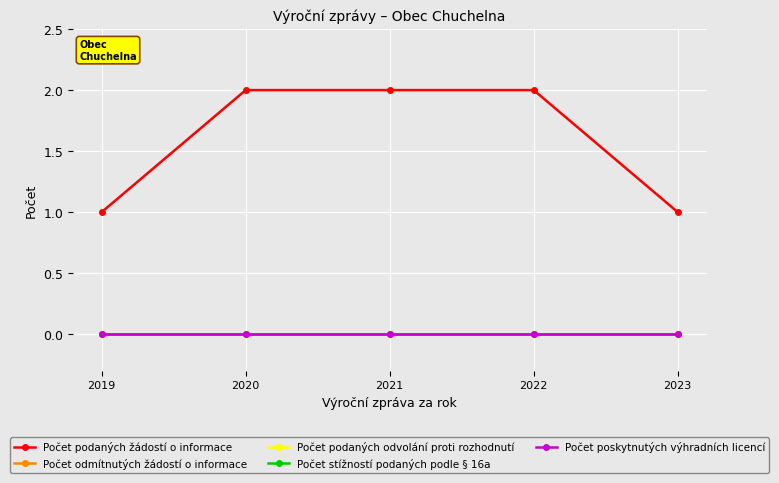

Reading right to left, what are all the values shown in this chart?

Počet podaných žádostí o informace: 2023=1	2022=2	2021=2	2020=2	2019=1
Počet odmítnutých žádostí o informace: 2023=0	2022=0	2021=0	2020=0	2019=0
Počet podaných odvolání proti rozhodnutí: 2023=0	2022=0	2021=0	2020=0	2019=0
Počet stížností podaných podle § 16a: 2023=0	2022=0	2021=0	2020=0	2019=0
Počet poskytnutých výhradních licencí: 2023=0	2022=0	2021=0	2020=0	2019=0